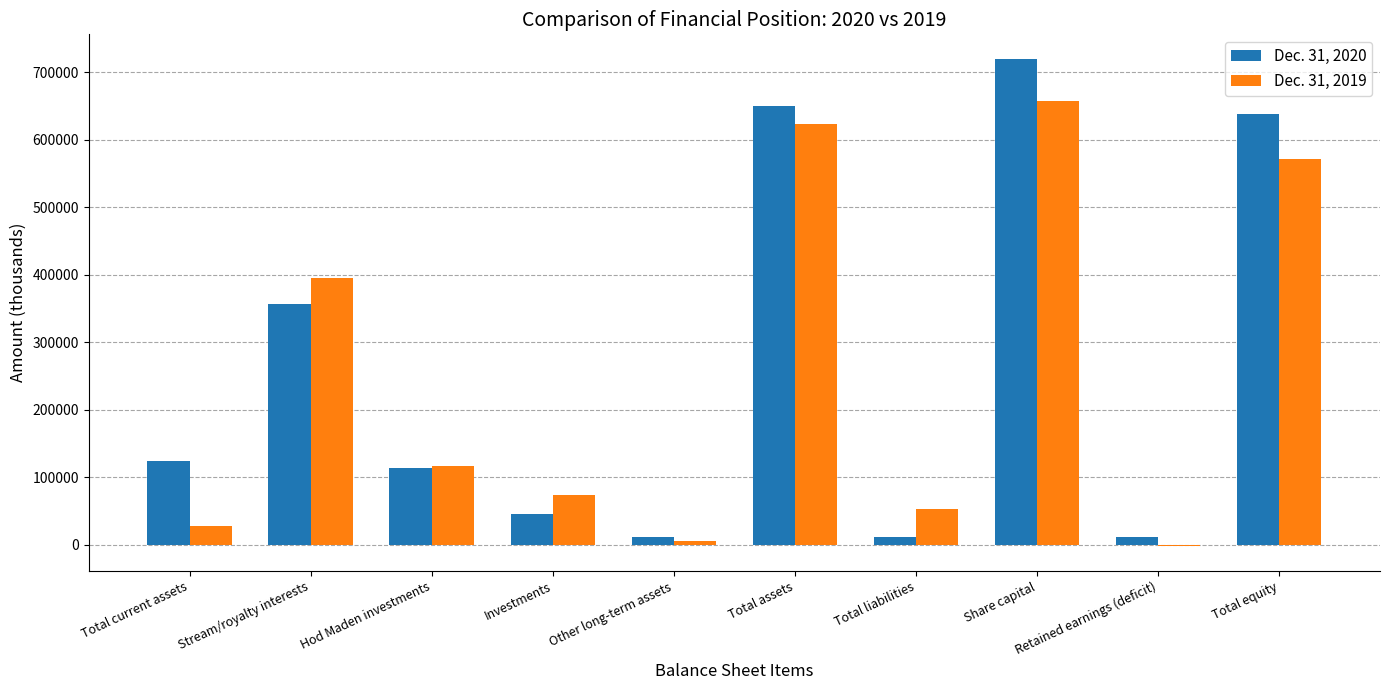

Is the value of Dec. 31, 2020 at Investments greater than the value of Dec. 31, 2019 at Hod Maden investments?

No